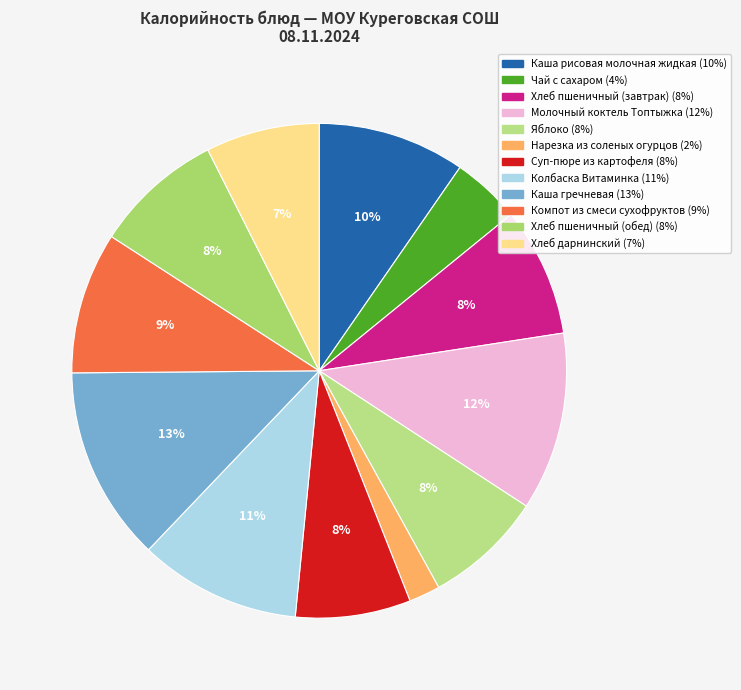

Which slice is the smallest?

Нарезка из соленых огурцов